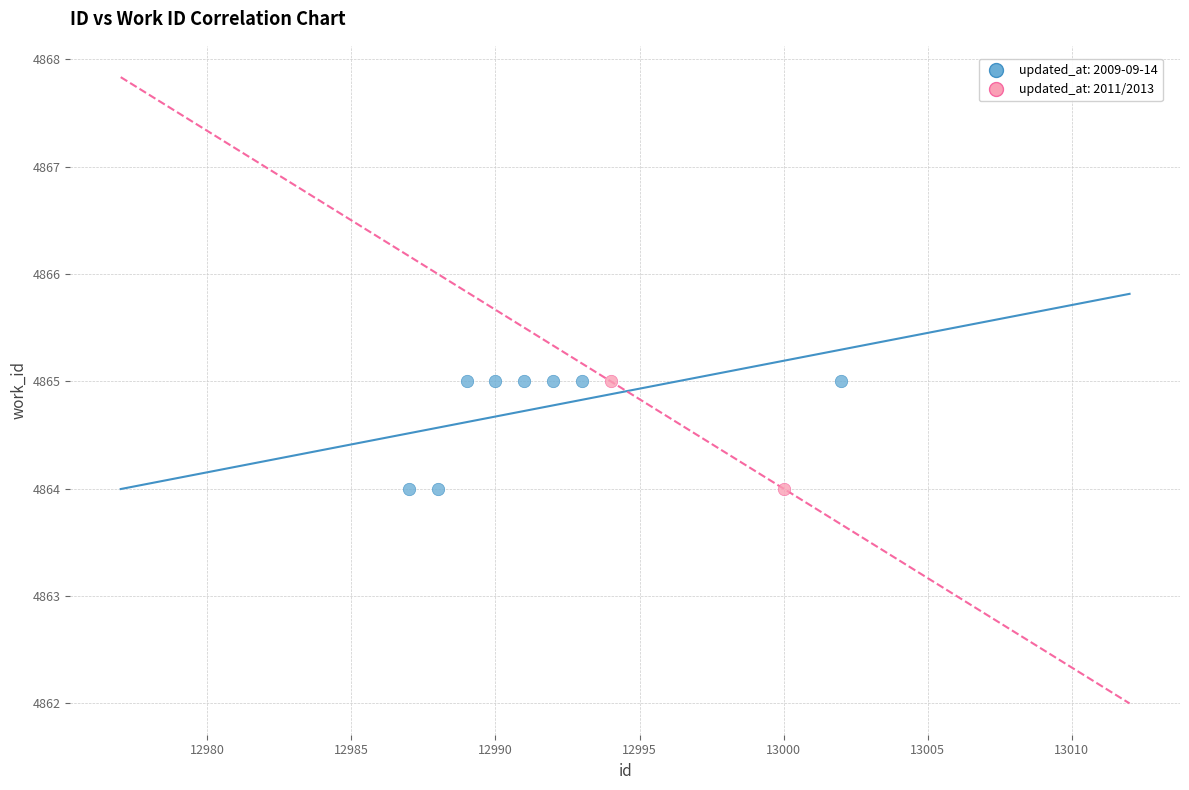

What are all the series names shown in the legend?

updated_at: 2009-09-14, updated_at: 2011/2013